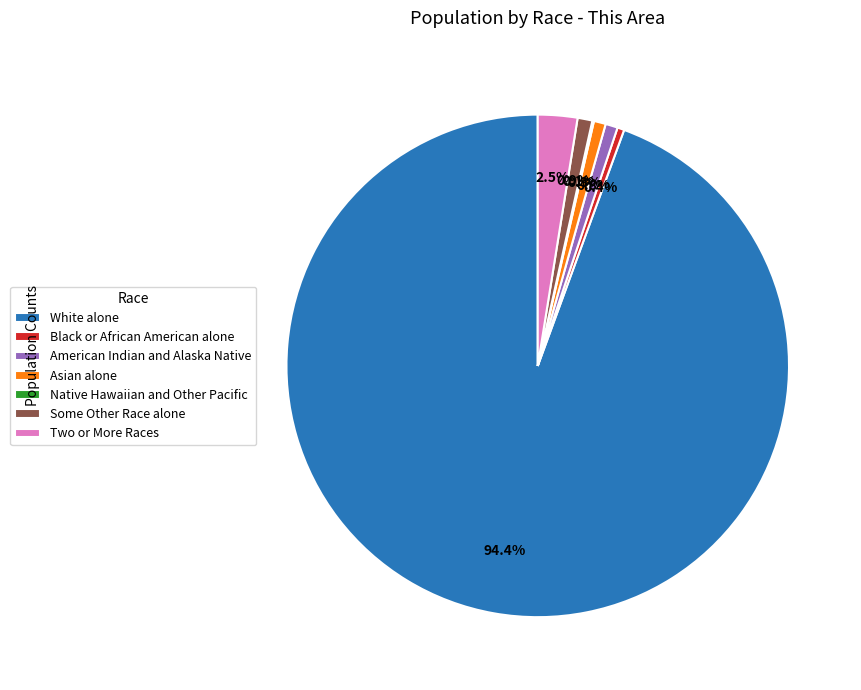

What is the largest slice in the pie chart?

White alone